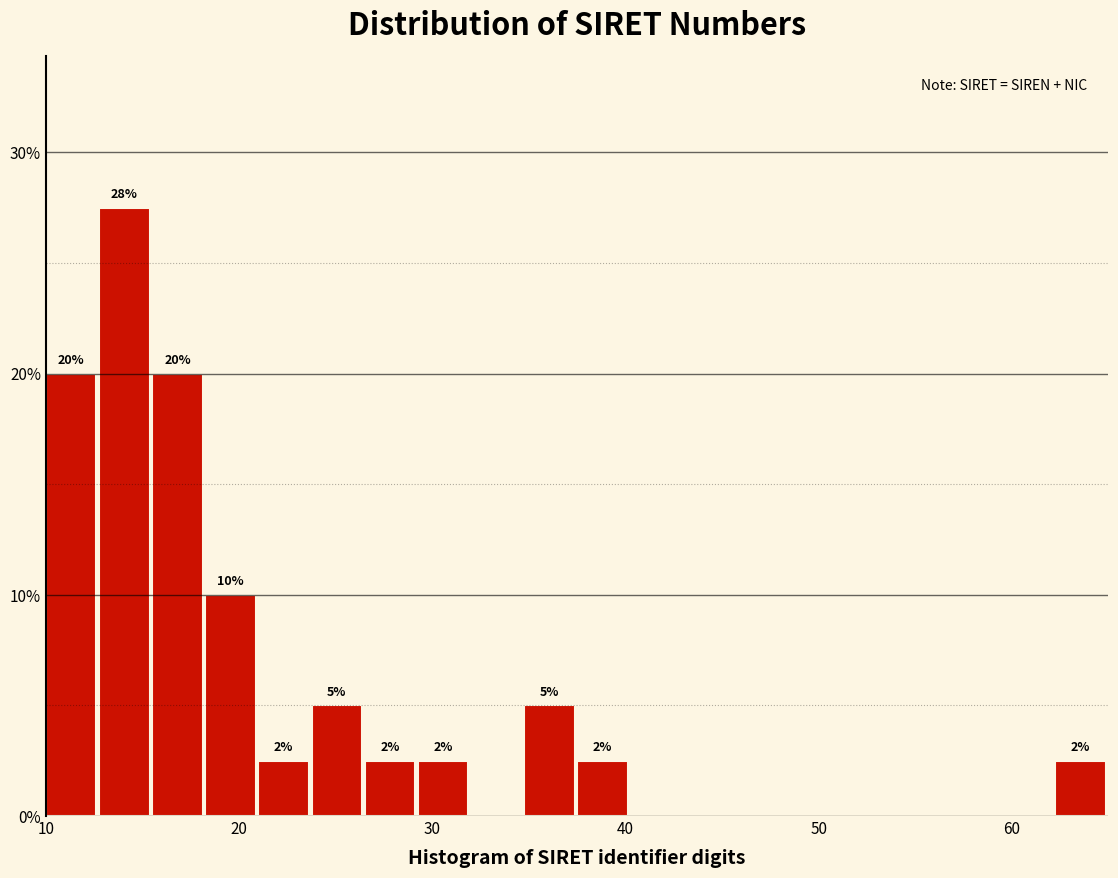

Around what value on the x-axis is the tallest bar? Give the approximate position of its centre, as read against the axis.

14